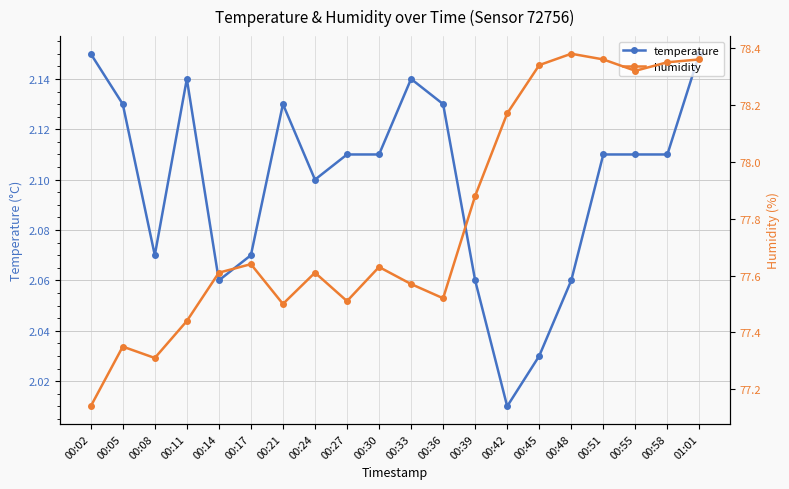

Which series has the largest total across all categories?

humidity